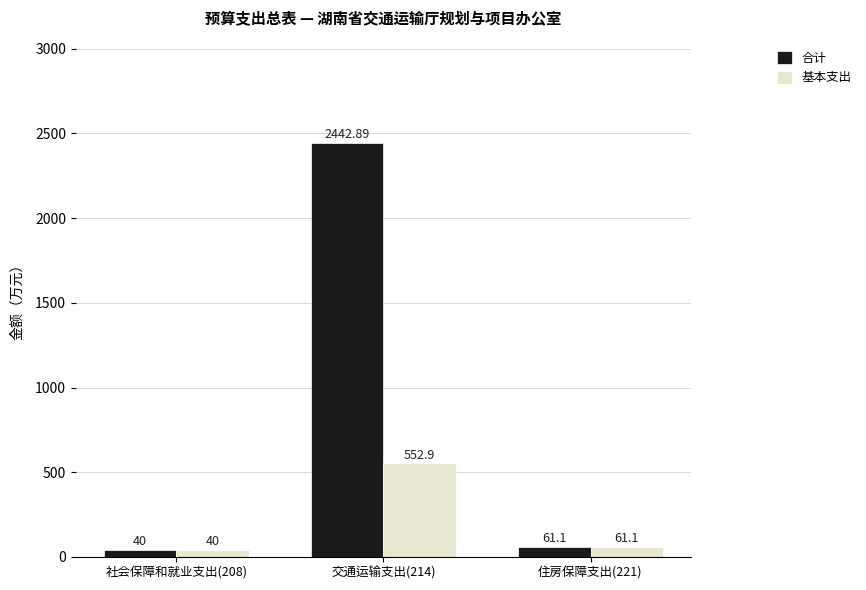

Reading left to right, extract all data points from this chart.

合计: 社会保障和就业支出(208)=40.0	交通运输支出(214)=2442.9	住房保障支出(221)=61.1
基本支出: 社会保障和就业支出(208)=40.0	交通运输支出(214)=552.9	住房保障支出(221)=61.1